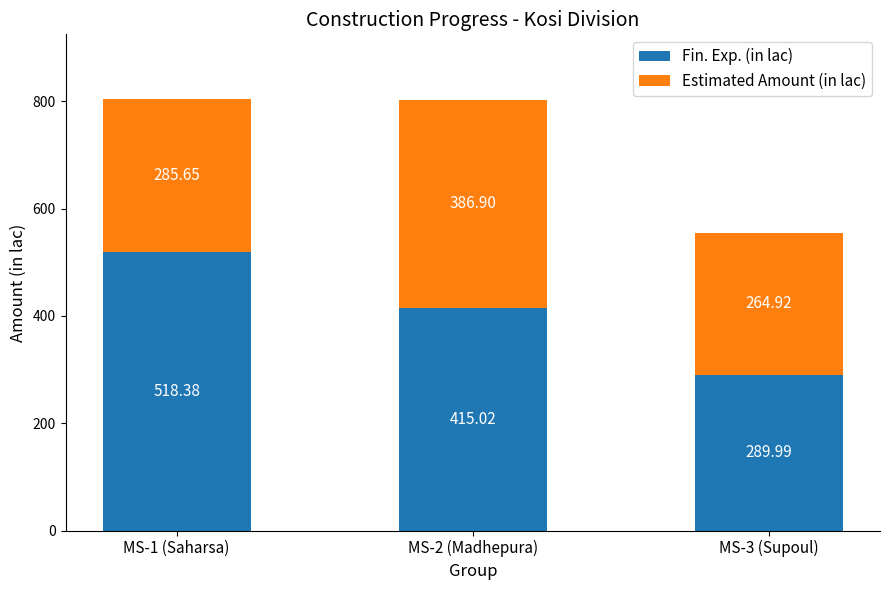

What is the sum of the Fin. Exp. (in lac) values at MS-2 (Madhepura) and MS-1 (Saharsa)?

933.4